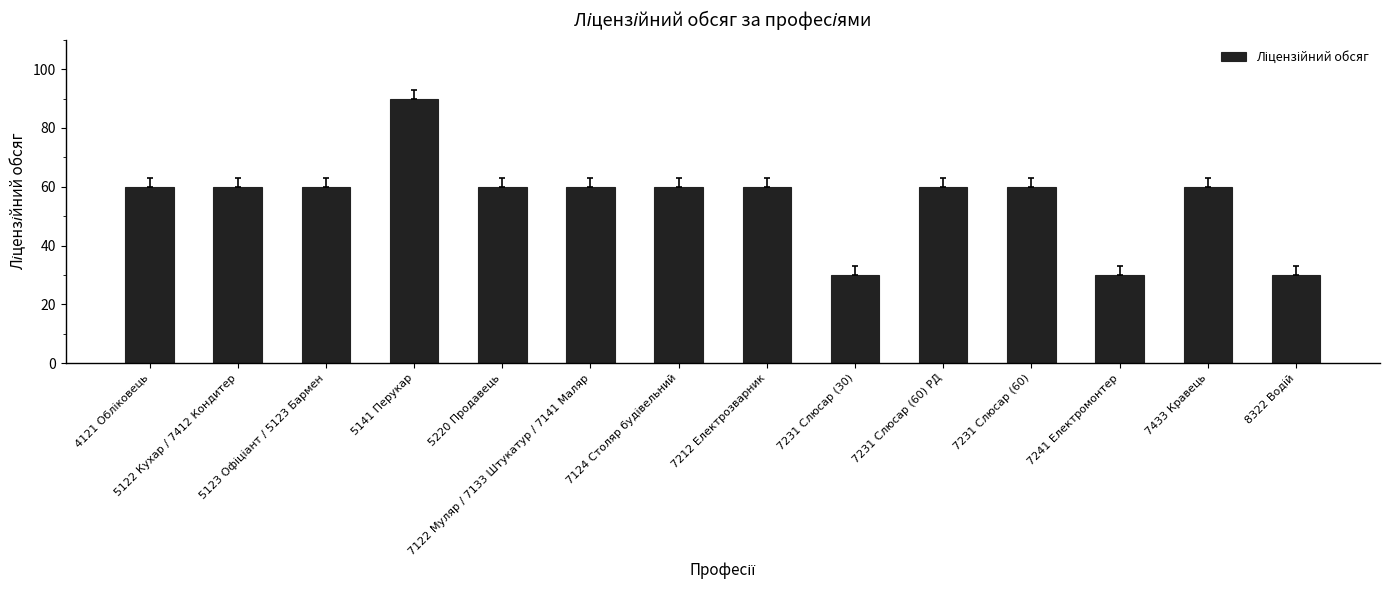

What is the difference between the maximum and minimum values?

60